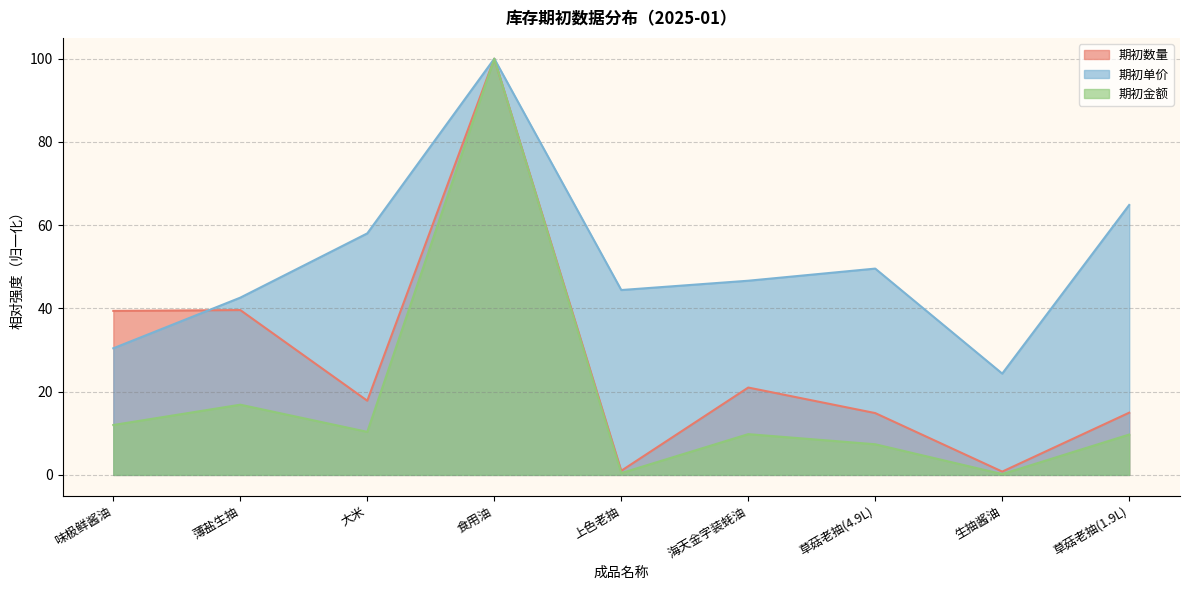

What is the label of the 5th point from the right?

上色老抽